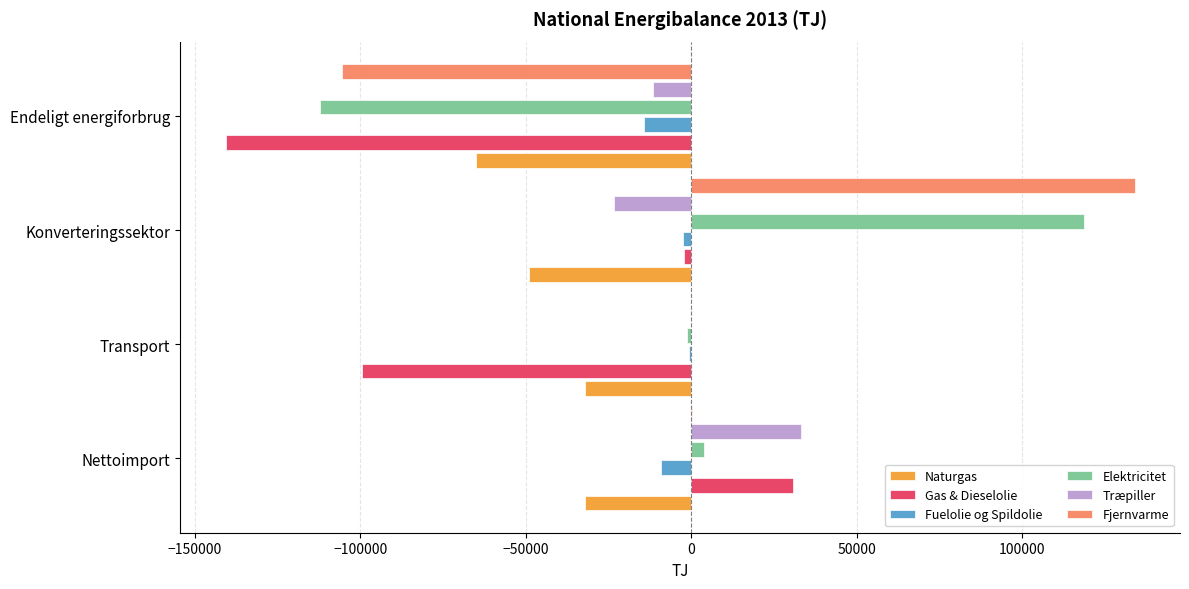

Between Nettoimport and Endeligt energiforbrug, which series saw the biggest shift?

Gas & Dieselolie